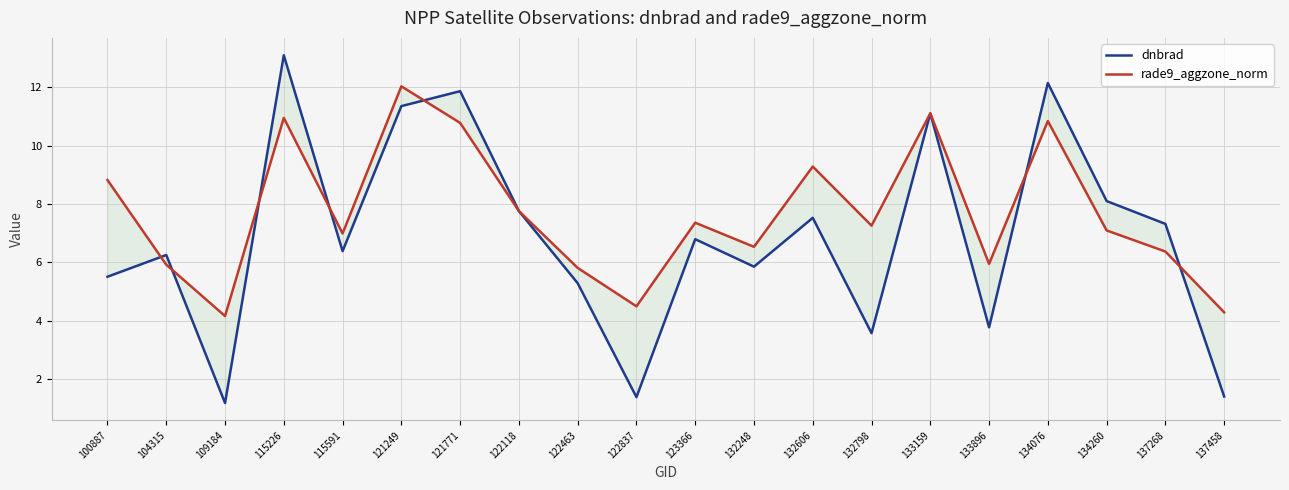

Reading right to left, extract all data points from this chart.

dnbrad: 137458=1.4	137268=7.3	134260=8.1	134076=12.1	133896=3.8	133159=11.1	132798=3.6	132606=7.5	132248=5.9	123366=6.8	122837=1.4	122463=5.3	122118=7.8	121771=11.9	121249=11.4	115591=6.4	115226=13.1	109184=1.2	104315=6.3	100887=5.5
rade9_aggzone_norm: 137458=4.3	137268=6.4	134260=7.1	134076=10.8	133896=6.0	133159=11.1	132798=7.3	132606=9.3	132248=6.5	123366=7.4	122837=4.5	122463=5.8	122118=7.8	121771=10.8	121249=12.0	115591=7.0	115226=11.0	109184=4.2	104315=5.9	100887=8.8